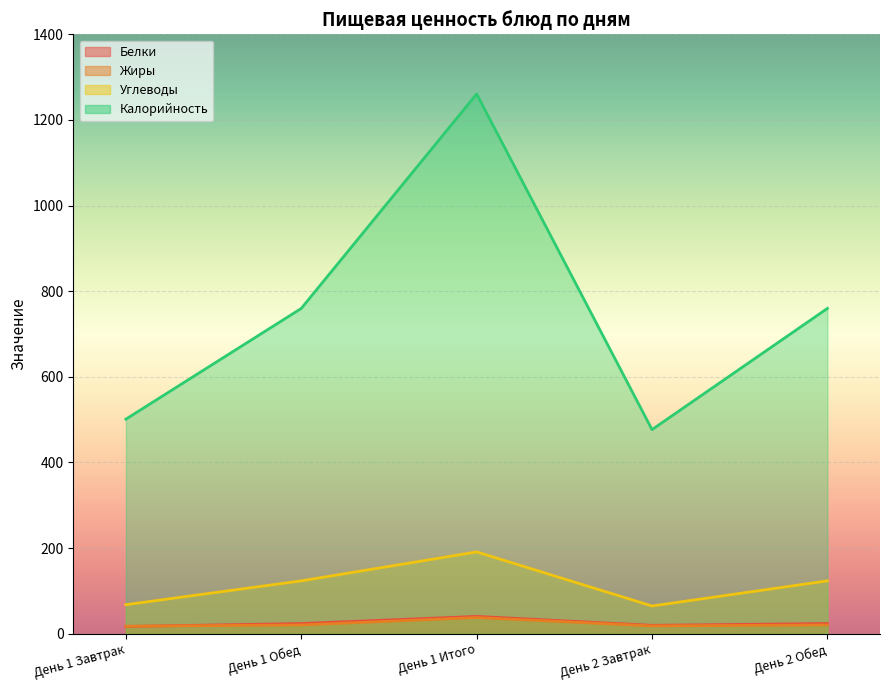

Rank the categories by Углеводы value from lowest to highest.

День 2 Завтрак, День 1 Завтрак, День 1 Обед, День 2 Обед, День 1 Итого